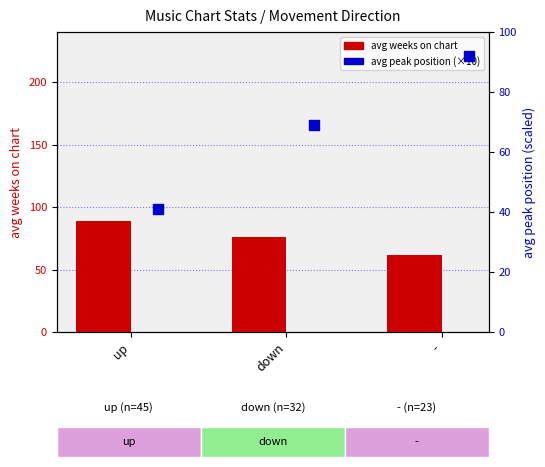

At which category is the sum across all series the highest?

-